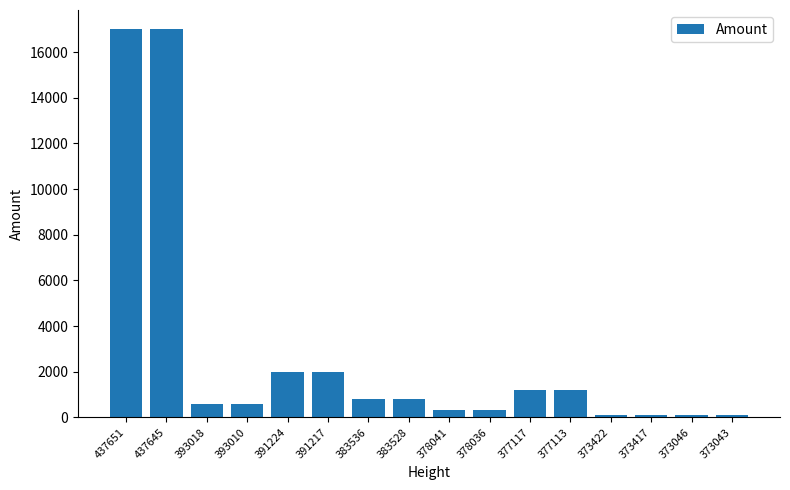

The chart shows a value of 2001 at 391217. True or false?

True